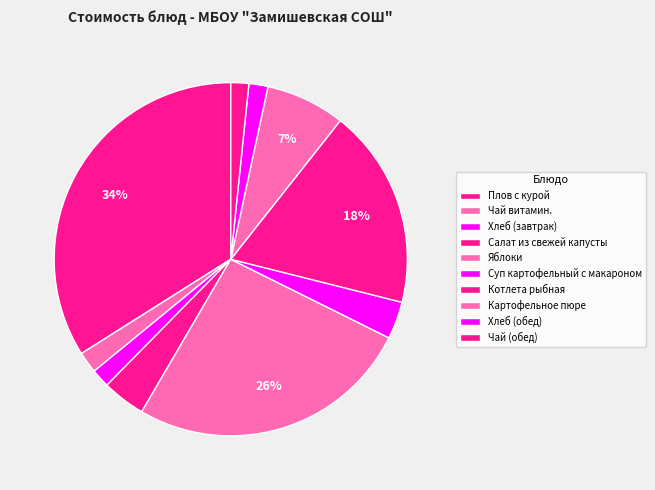

Count the number of slices in the pie.

10